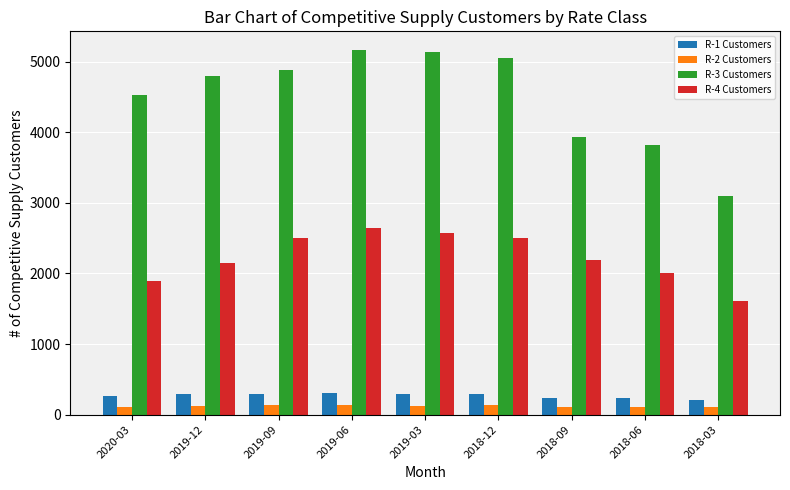

What is the label of the 4th bar from the left?

2019-06